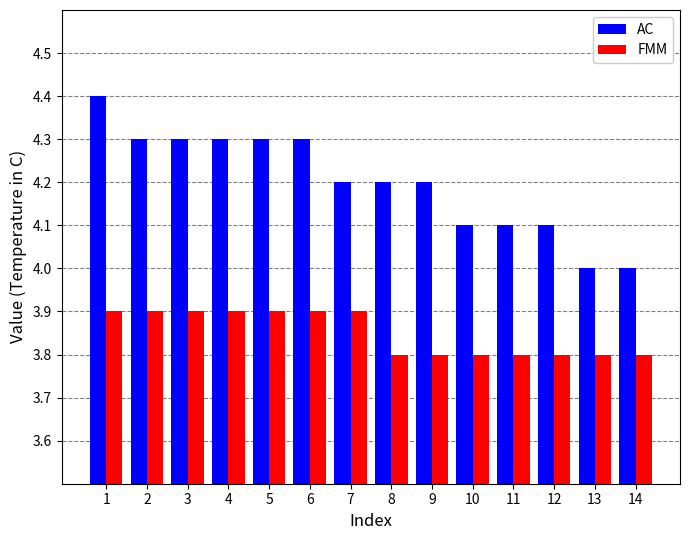

At which category does the chart reach its peak across all series?

1